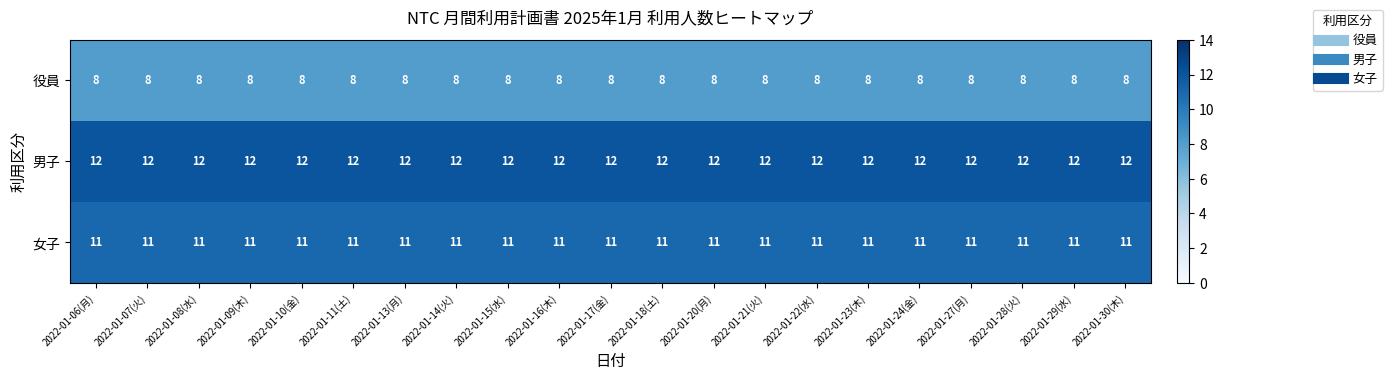

At 2022-01-22(水), list the series in order from smallest to largest.

役員, 女子, 男子